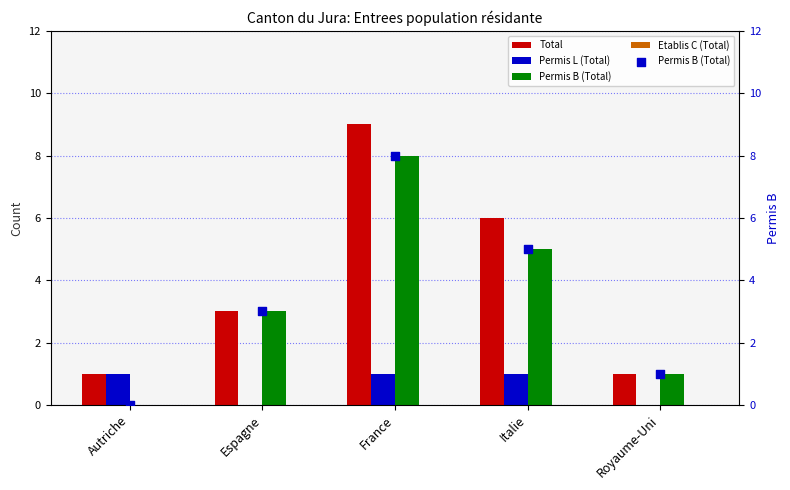

What are all the series names shown in the legend?

Total, Permis L (Total), Permis B (Total), Etablis C (Total)